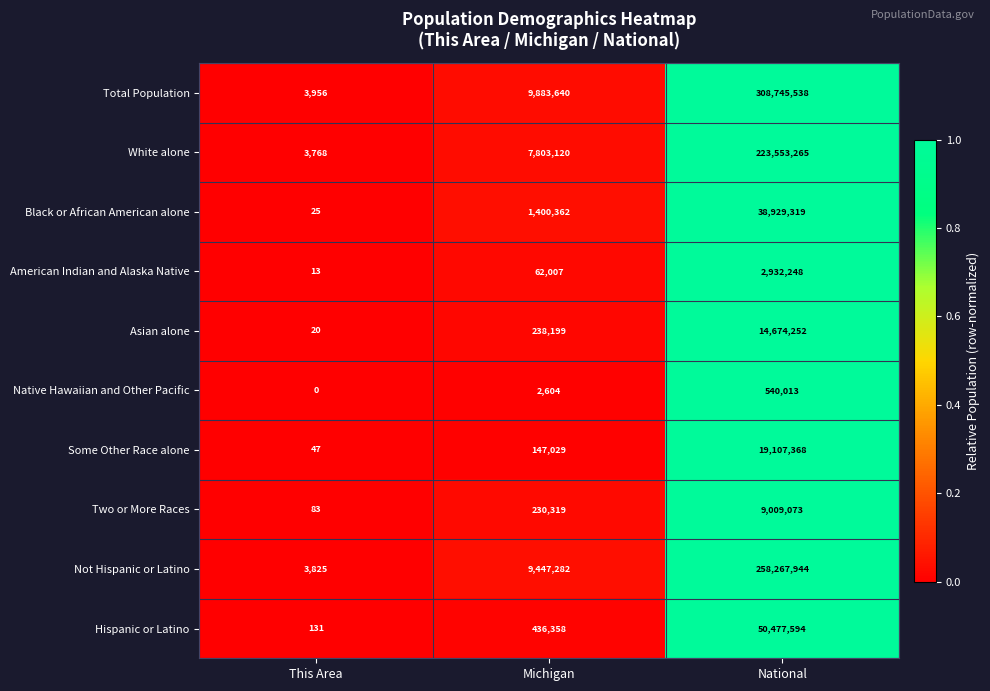

Count the number of categories in the chart.

3